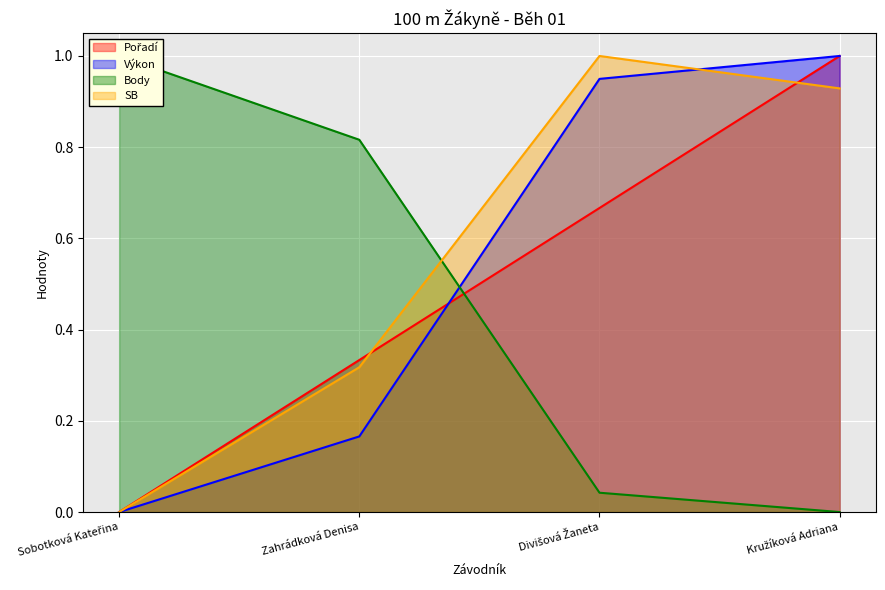

What is the difference between the second highest and minimum values in the Pořadí series?

0.7